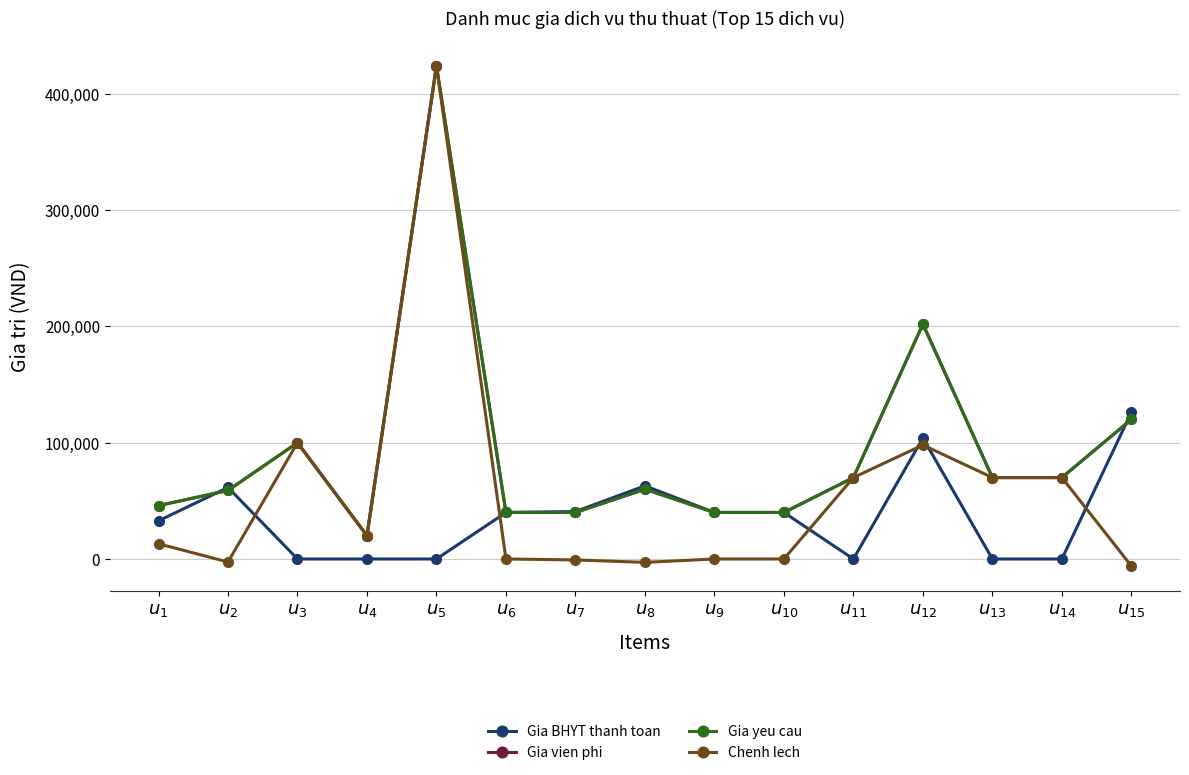

Which has a higher value, $u_{11}$ or $u_{7}$?

$u_{7}$